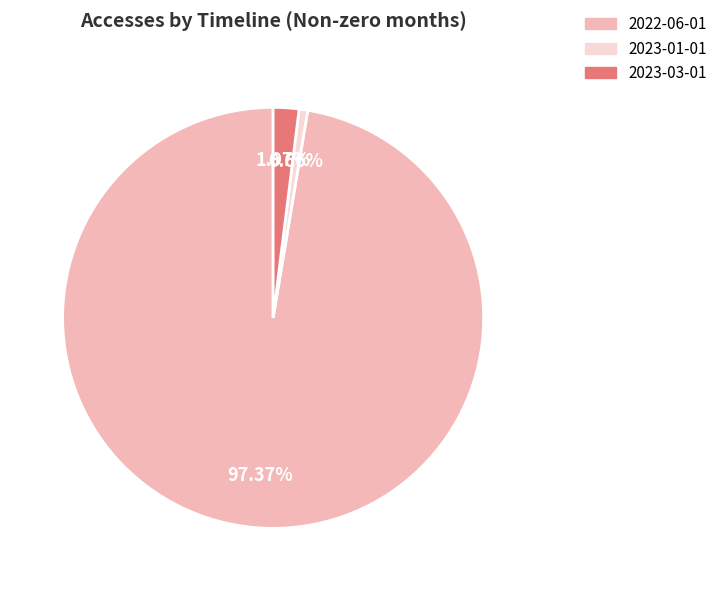

Count the number of slices in the pie.

3